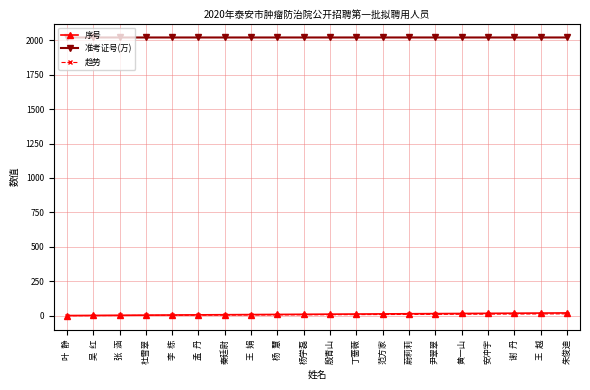

True or false: 趋势 and 准考证号(万) cross at least once.

False